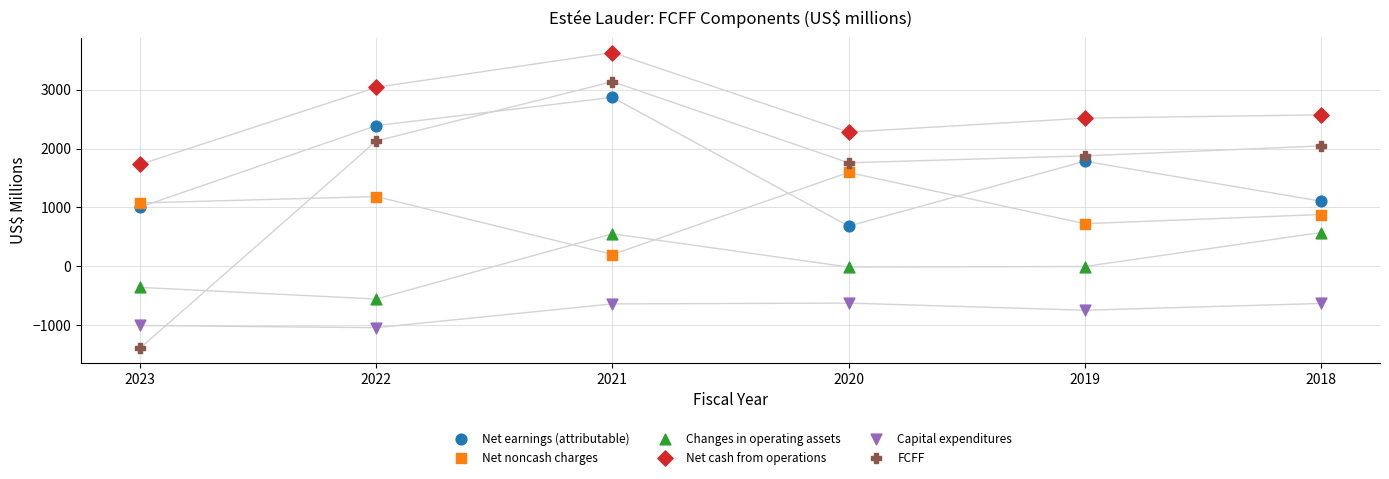

Across all data points, what is the range of Y values (max minus min)?

5019